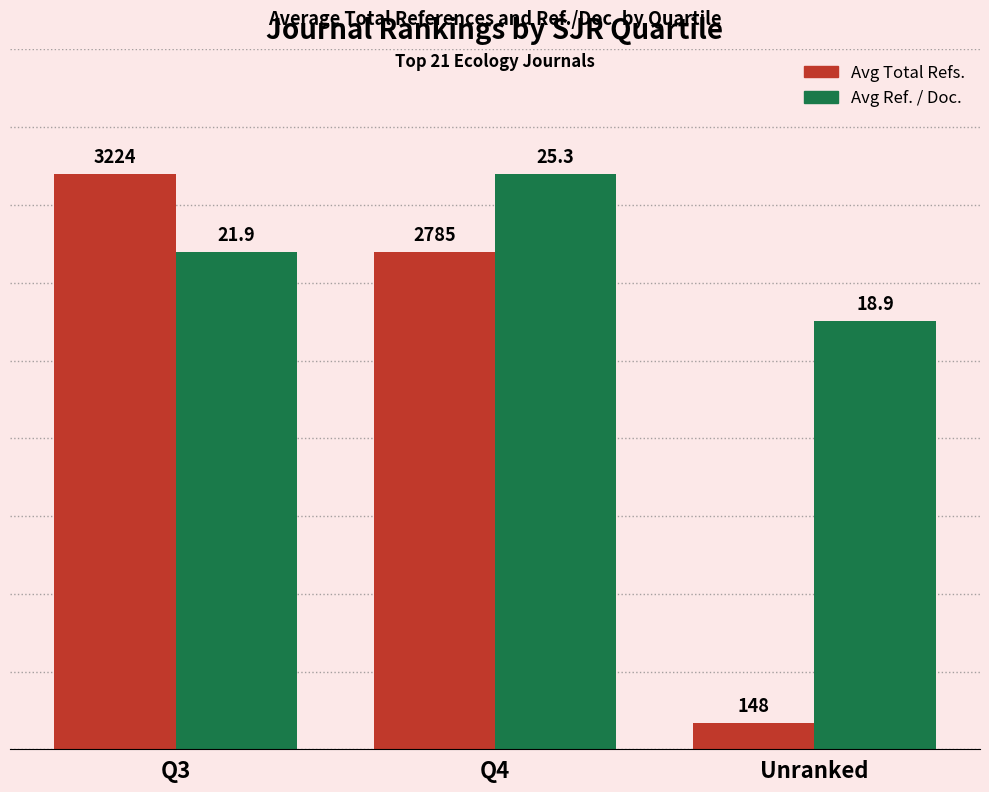

How many bars are there in total?

6